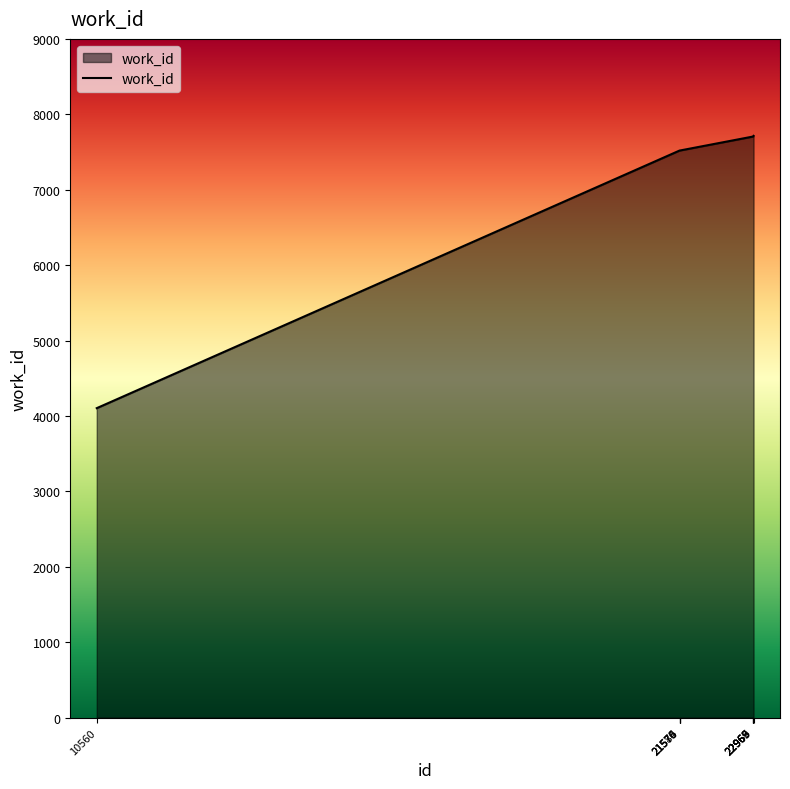

The value at 21576 is 7520. True or false?

True